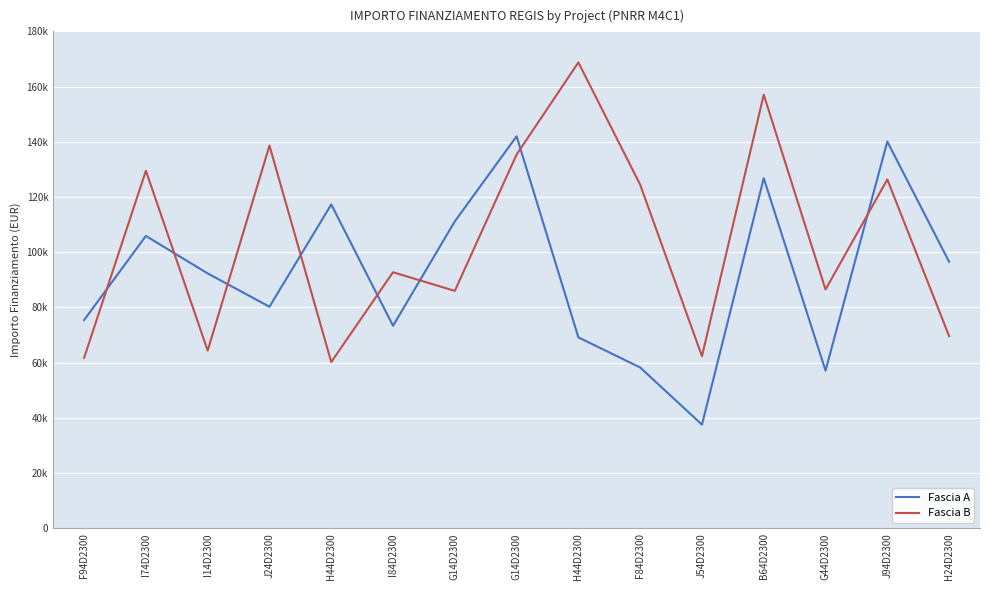

Does the chart display data point markers on the line(s)?

No